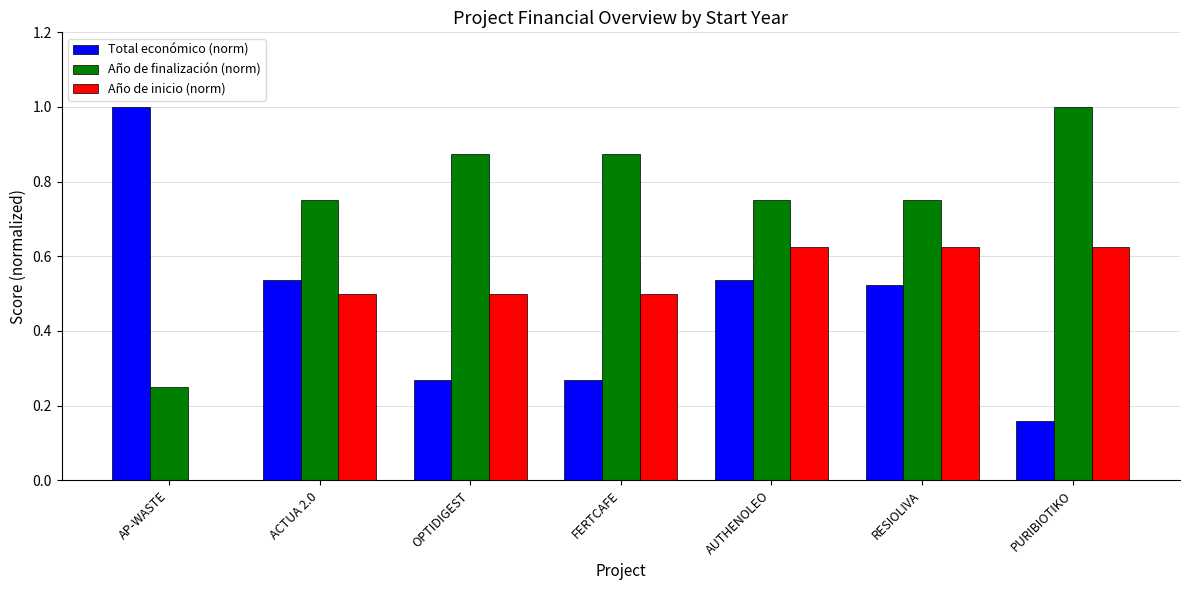

What is the sum of all Año de inicio (norm) values?

3.4